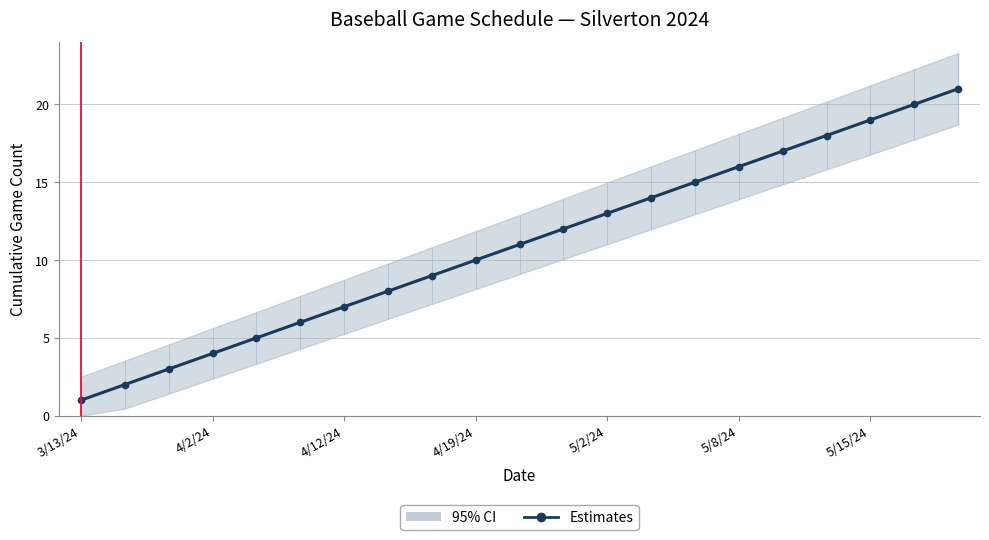

What is the change in value from 4/2/24 to 4/19/24?

+6